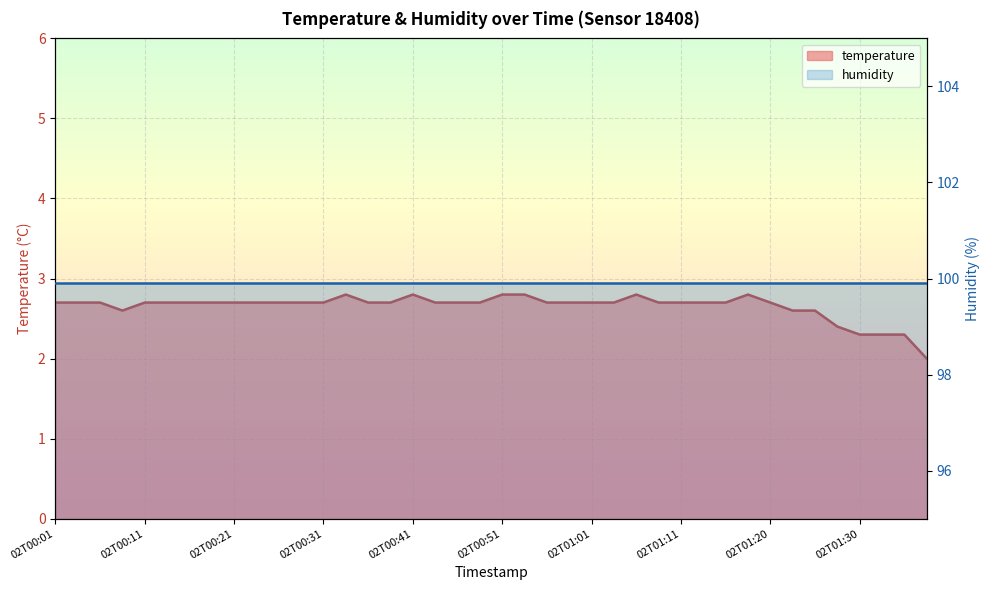

List the labels in order of value, smallest first.

02T01:38, 02T01:30, 02T01:33, 02T01:35, 02T01:28, 02T00:08, 02T01:23, 02T01:25, 02T00:01, 02T00:03, 02T00:06, 02T00:11, 02T00:13, 02T00:16, 02T00:19, 02T00:21, 02T00:24, 02T00:26, 02T00:28, 02T00:31, 02T00:36, 02T00:38, 02T00:43, 02T00:46, 02T00:48, 02T00:56, 02T00:58, 02T01:01, 02T01:03, 02T01:08, 02T01:11, 02T01:13, 02T01:16, 02T01:20, 02T00:33, 02T00:41, 02T00:51, 02T00:53, 02T01:06, 02T01:18